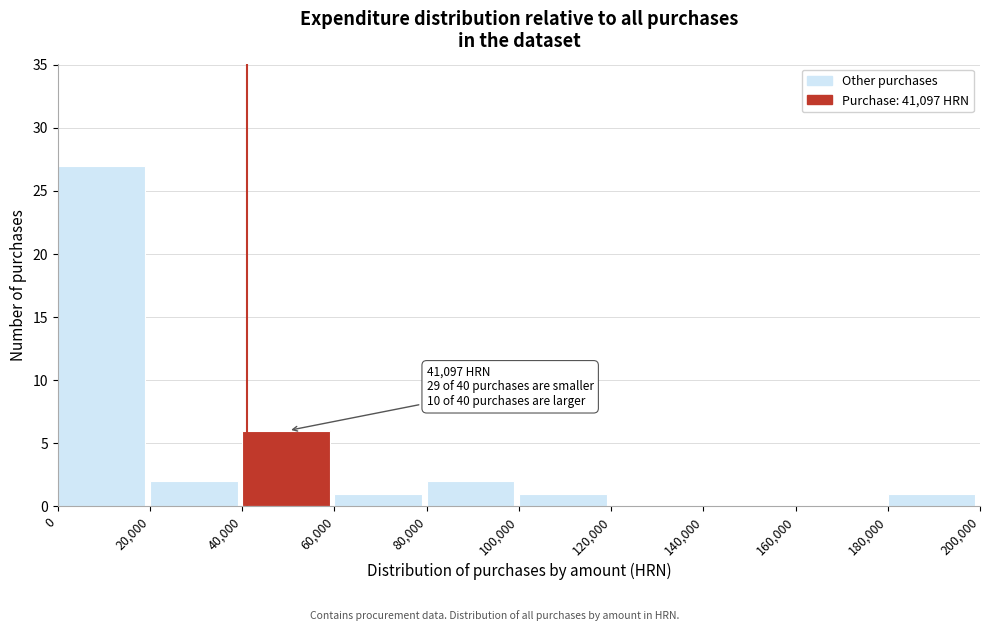

Over which range of the x-axis is the bar tallest?

0 to 20,000